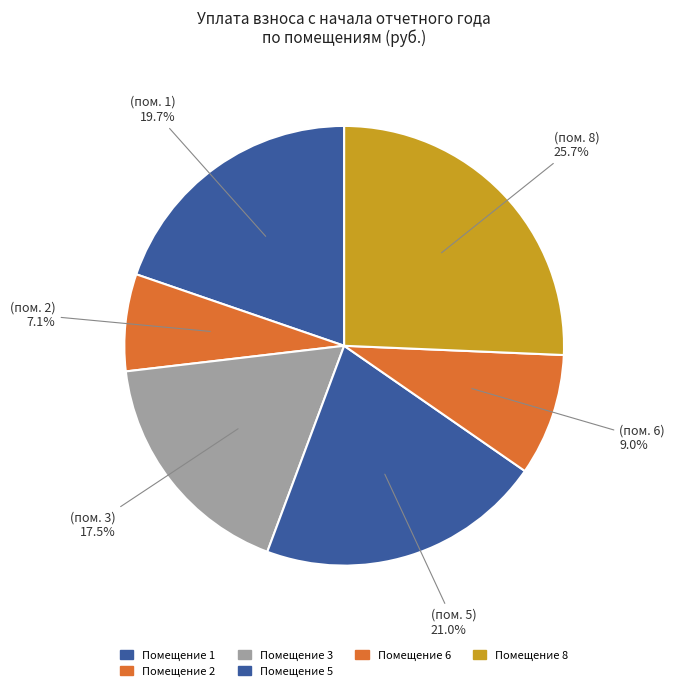

Count the number of slices in the pie.

6